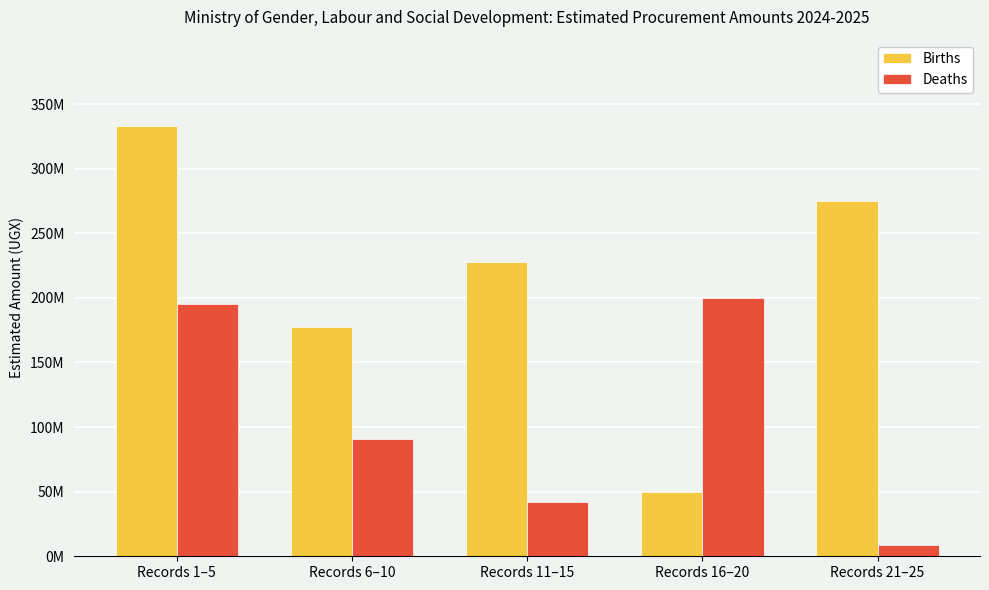

What is the value of the Births bar at the 1st from the left?

333200000